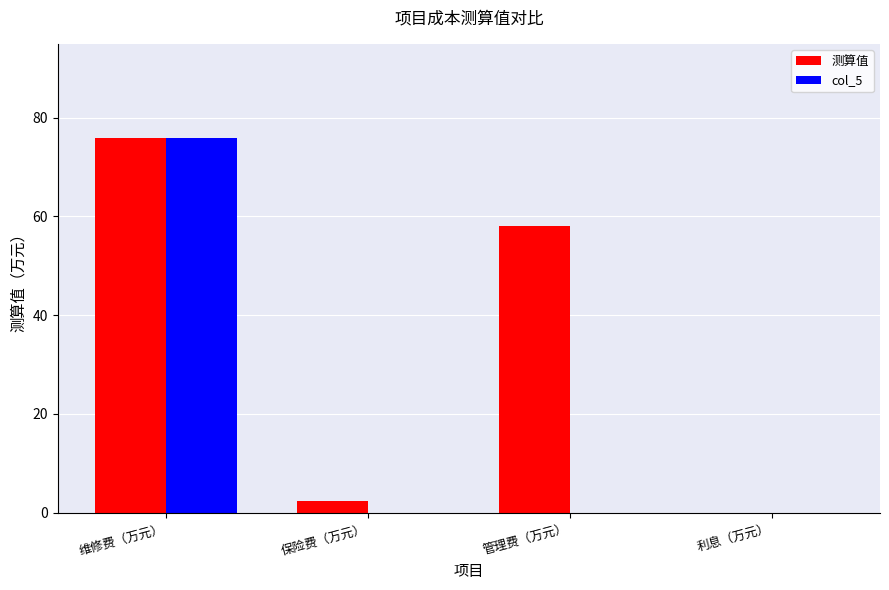

At which category is the sum across all series the highest?

维修费（万元）